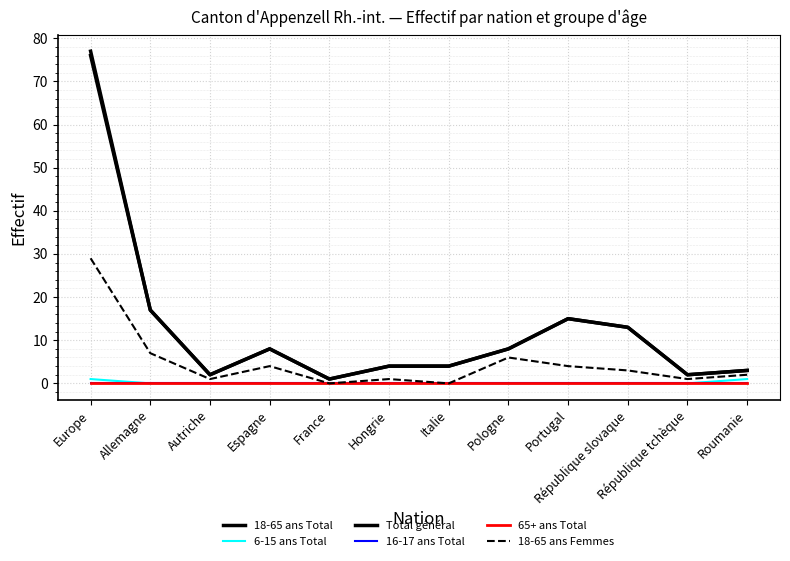

Does the chart display data point markers on the line(s)?

No